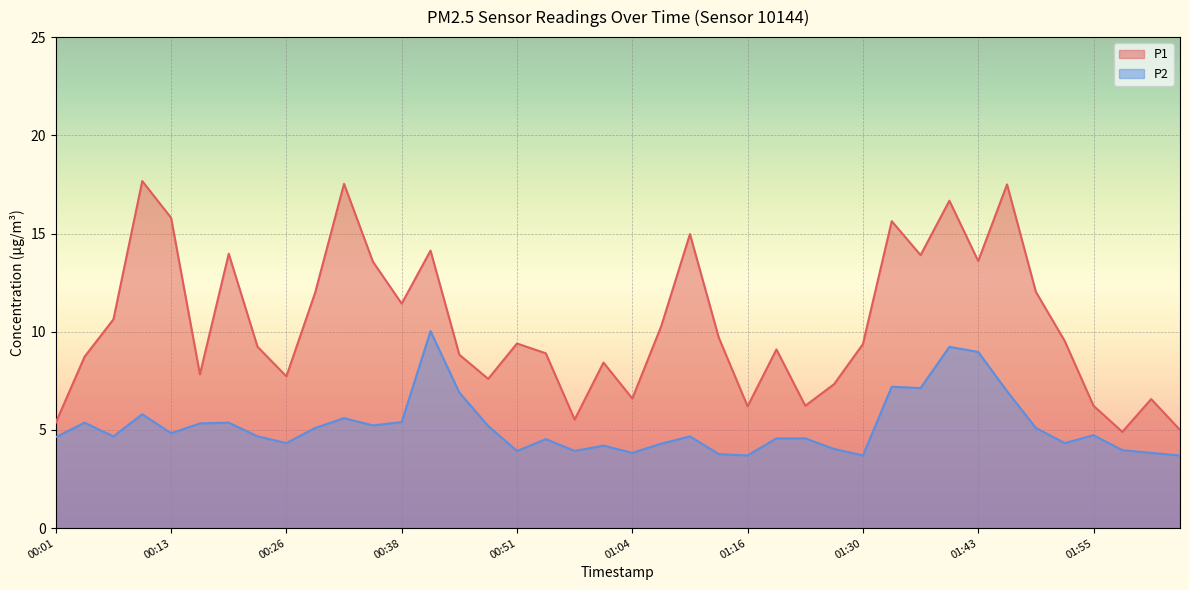

True or false: P1 and P2 cross at least once.

False